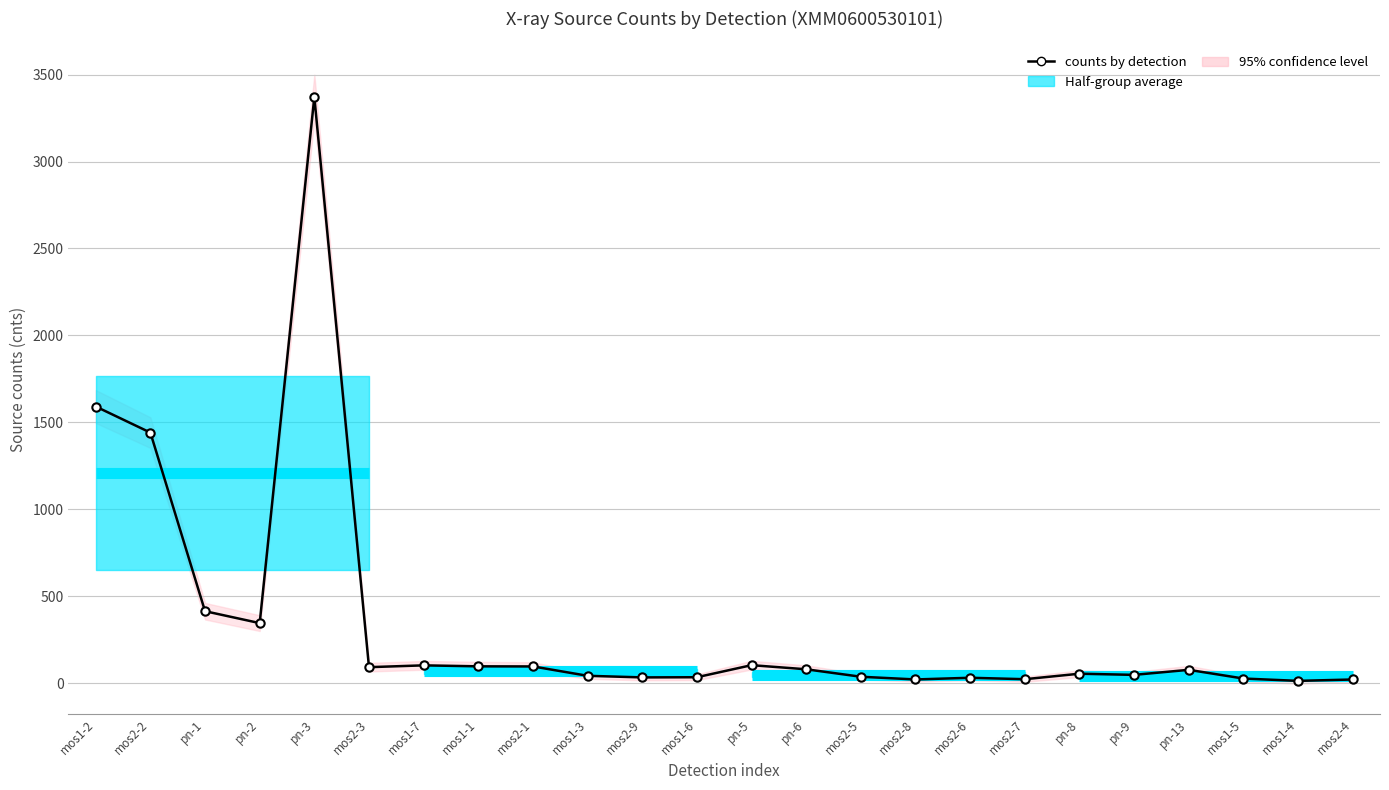

What is the difference between the maximum and minimum values?

3357.2